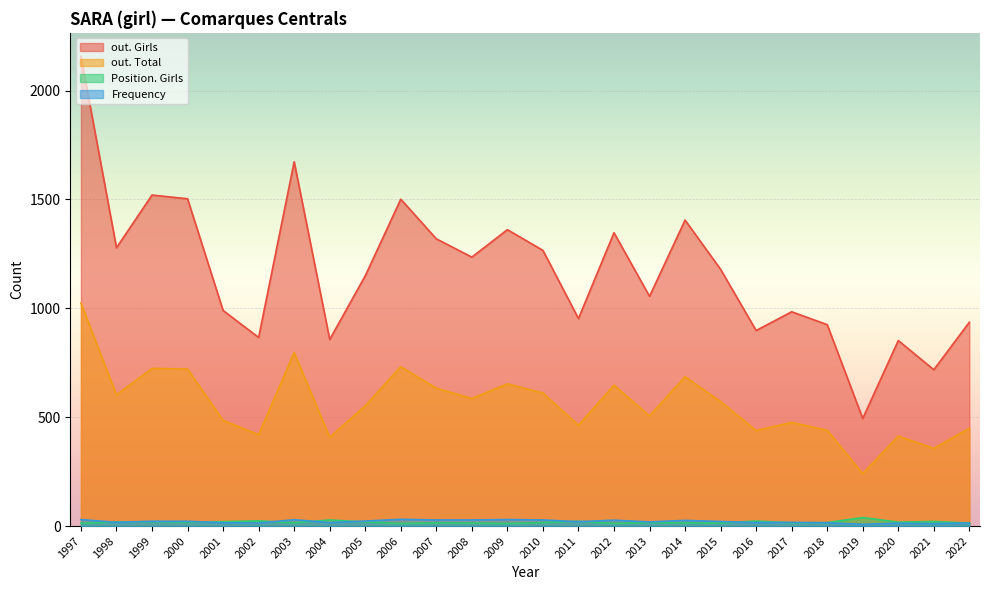

True or false: Frequency and out. Total intersect in this chart.

False